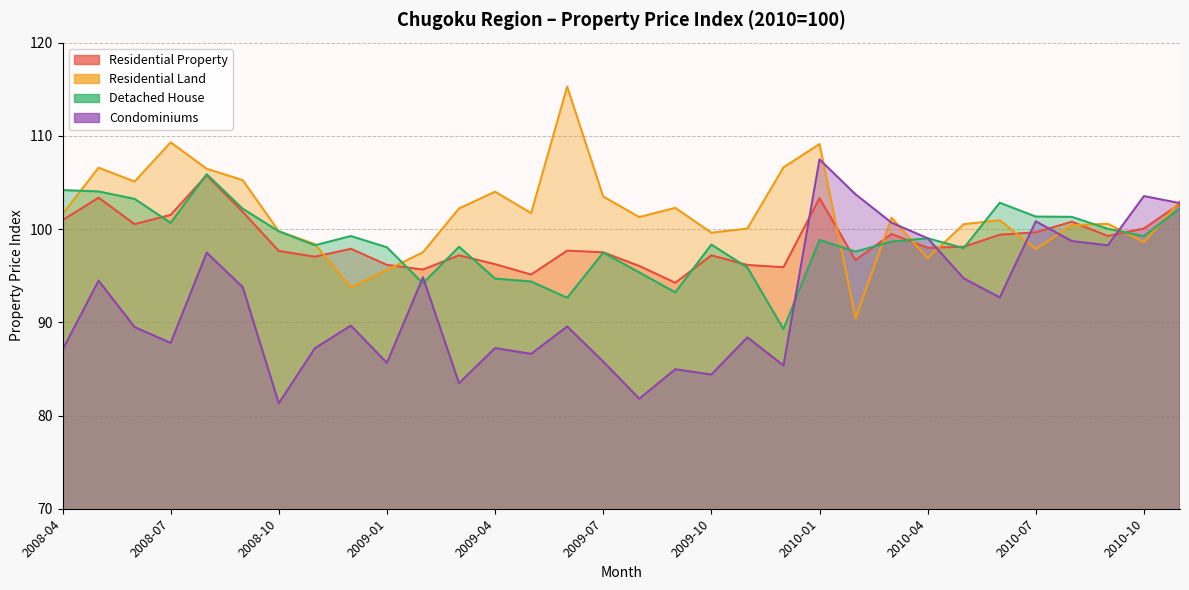

What is the total value across all series at 2009-05?

377.8